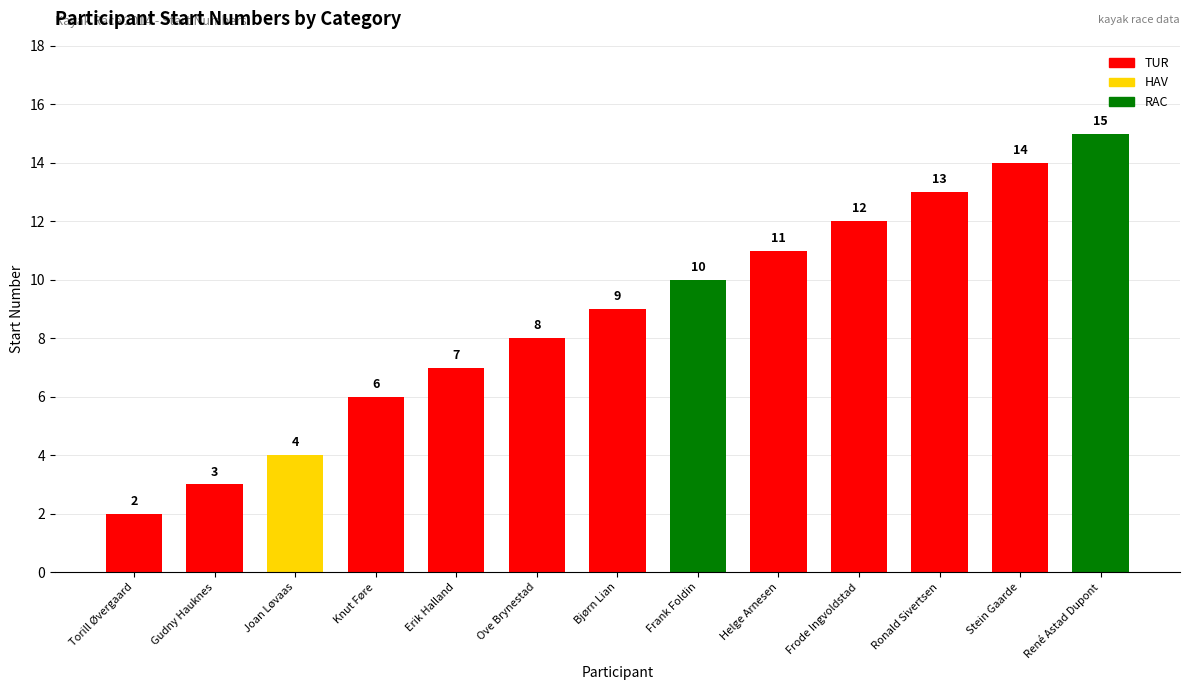

Between Frode Ingvoldstad and René Astad Dupont, which is larger?

René Astad Dupont